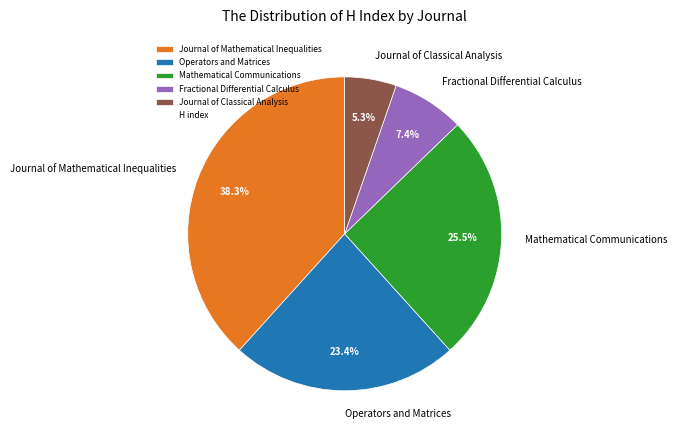

How much of the chart is everything except Journal of Mathematical Inequalities?

61.7%